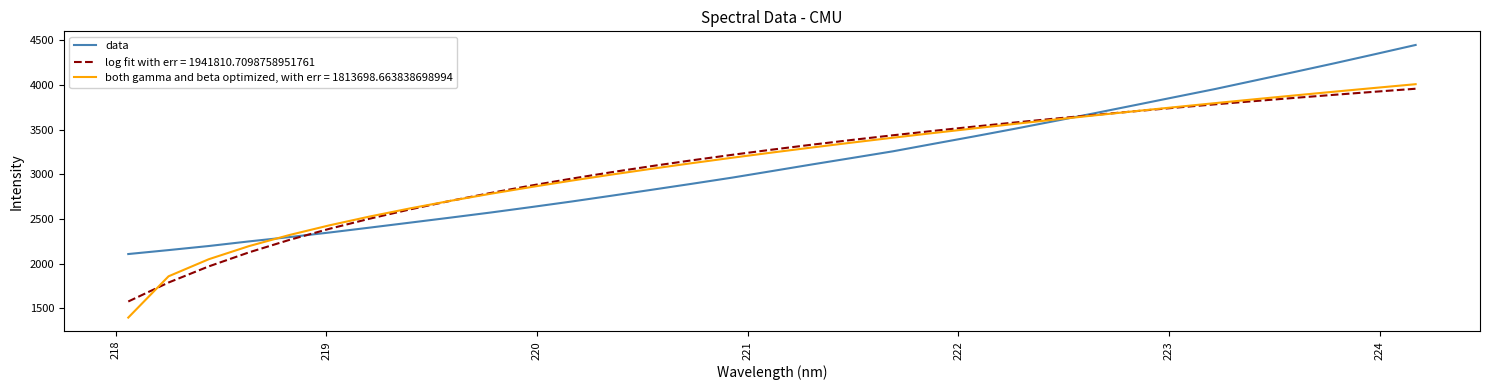

List the series in order of their peak value, lowest first.

log fit with err = 1941810.7098758951761, both gamma and beta optimized, with err = 1813698.663838698994, data